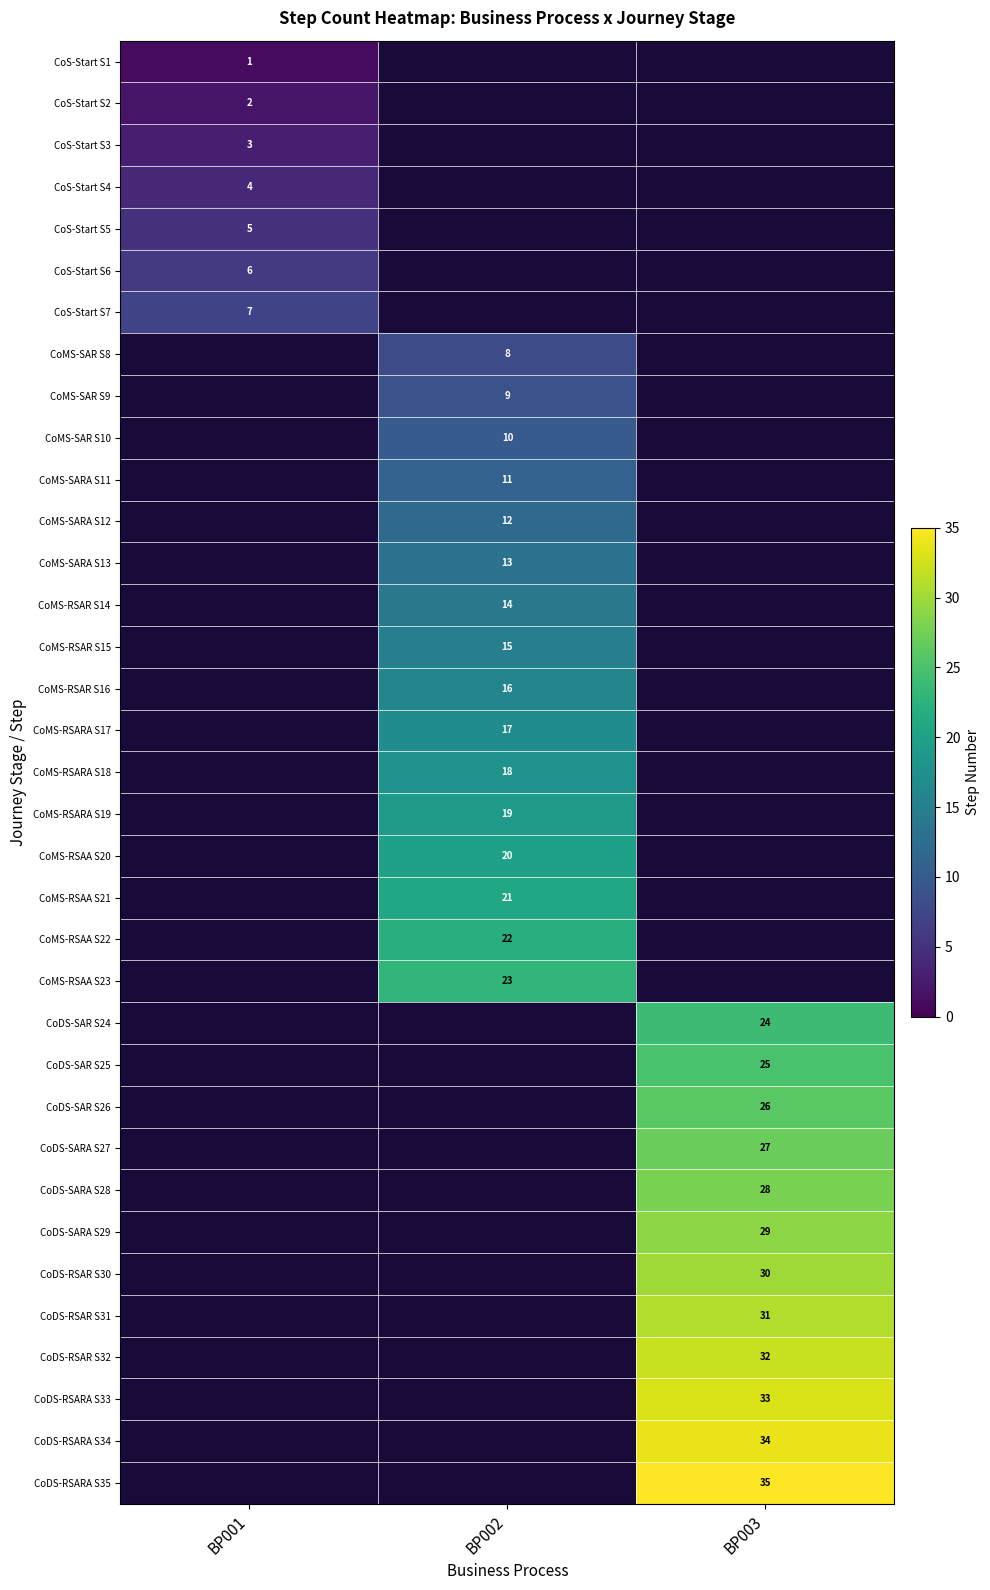

The value of CoS-Start S2 at BP001 is 2. True or false?

True